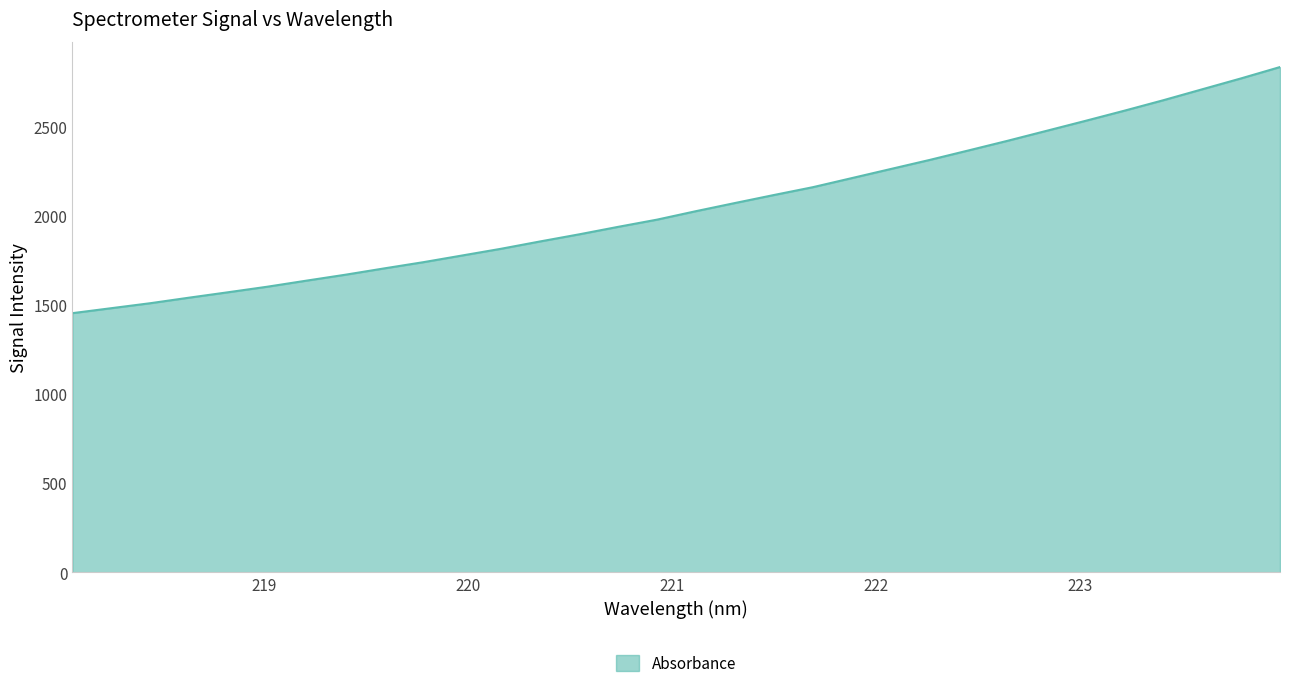

What is the maximum value shown in the chart?

2831.6